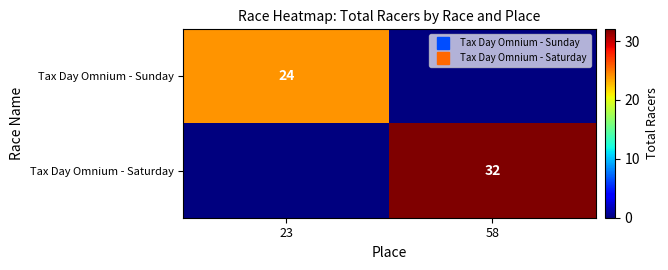

Is it true that Tax Day Omnium - Saturday equals 20 at 23?

False